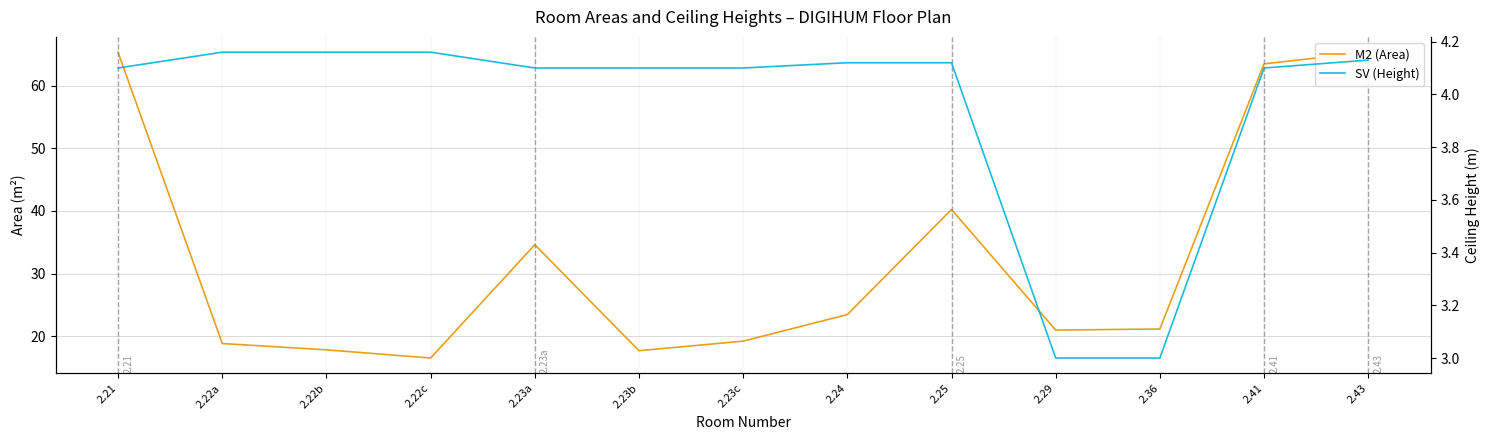

Reading left to right, transcribe all the data shown in this chart.

M2 (Area): 2.21=65.3	2.22a=18.8	2.22b=17.8	2.22c=16.5	2.23a=34.6	2.23b=17.7	2.23c=19.2	2.24=23.5	2.25=40.2	2.29=21.0	2.36=21.2	2.41=63.5	2.43=65.3
SV (Height): 2.21=4.1	2.22a=4.2	2.22b=4.2	2.22c=4.2	2.23a=4.1	2.23b=4.1	2.23c=4.1	2.24=4.1	2.25=4.1	2.29=3.0	2.36=3.0	2.41=4.1	2.43=4.1